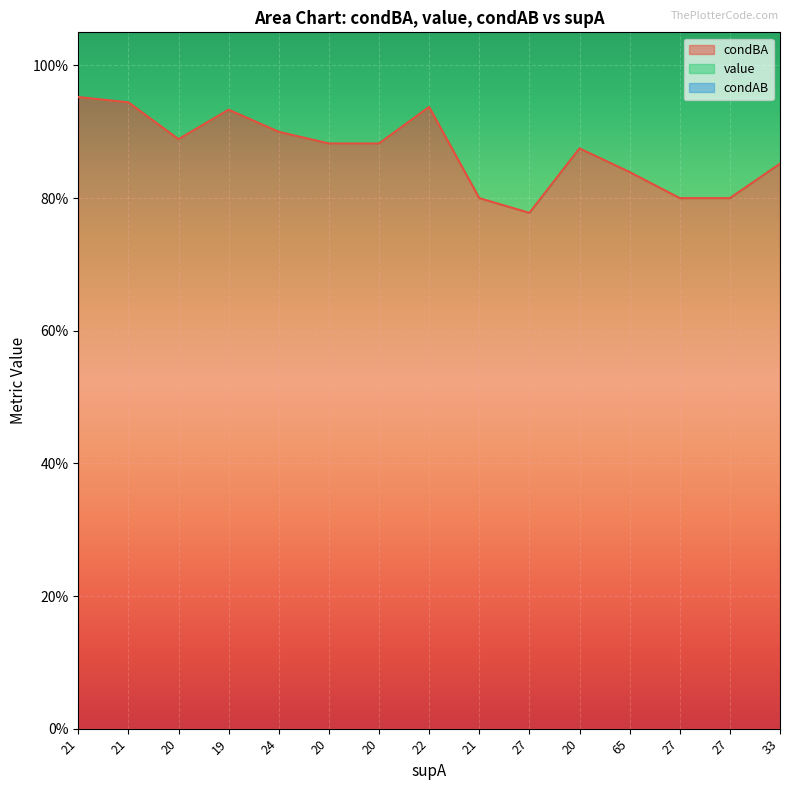

Reading right to left, list all the values displayed in this chart.

condBA: 33=0.9	27=0.8	27=0.8	65=0.8	20=0.9	27=0.8	21=0.8	22=0.9	20=0.9	20=0.9	24=0.9	19=0.9	20=0.9	21=0.9	21=1.0
value: 33=1.9	27=1.9	27=1.9	65=2.0	20=2.0	27=1.9	21=2.0	22=2.0	20=2.0	20=2.0	24=2.1	19=2.1	20=2.1	21=2.2	21=2.4